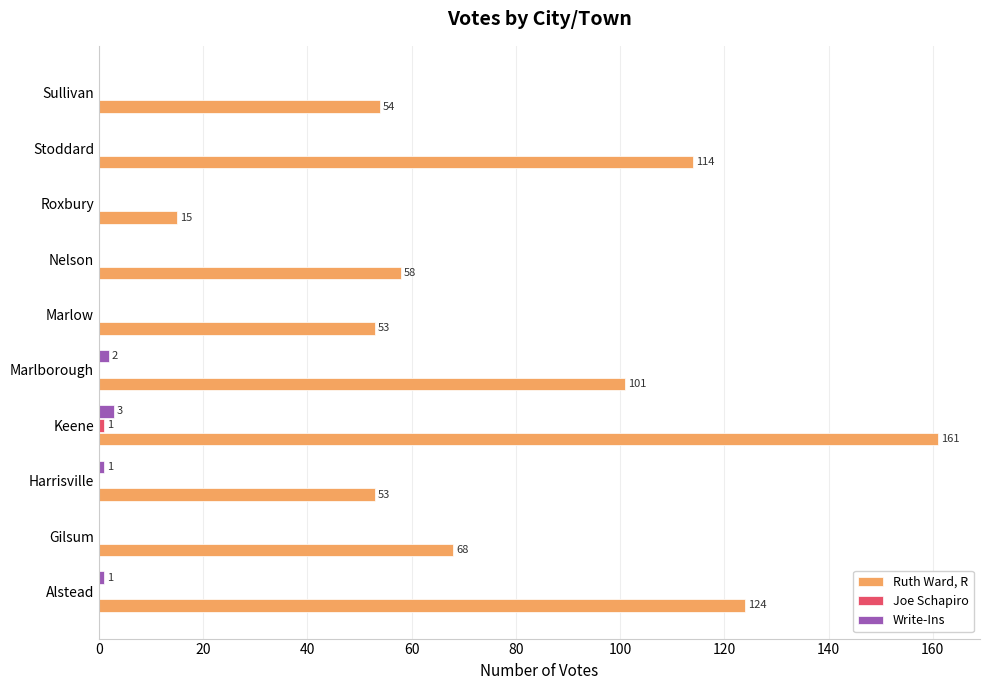

Which series has the largest total across all categories?

Ruth Ward, R